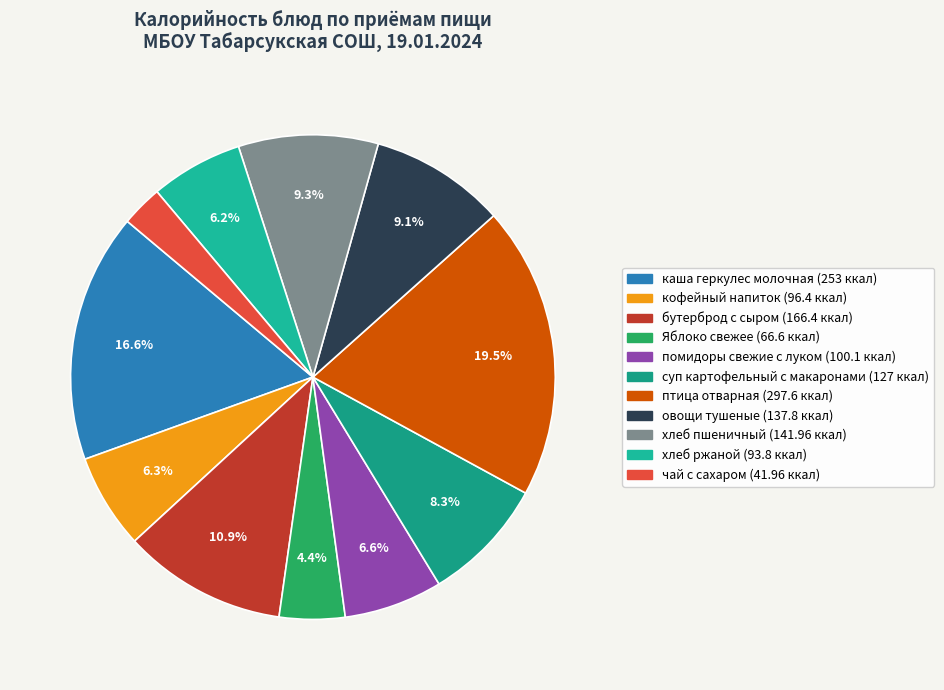

How many slices are in this pie chart?

11